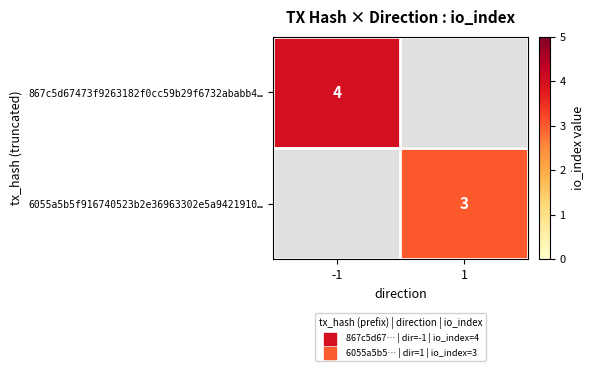

The 6055a5b5f916740523b2e36963302e5a9421910… series shows 5 at 1. True or false?

False